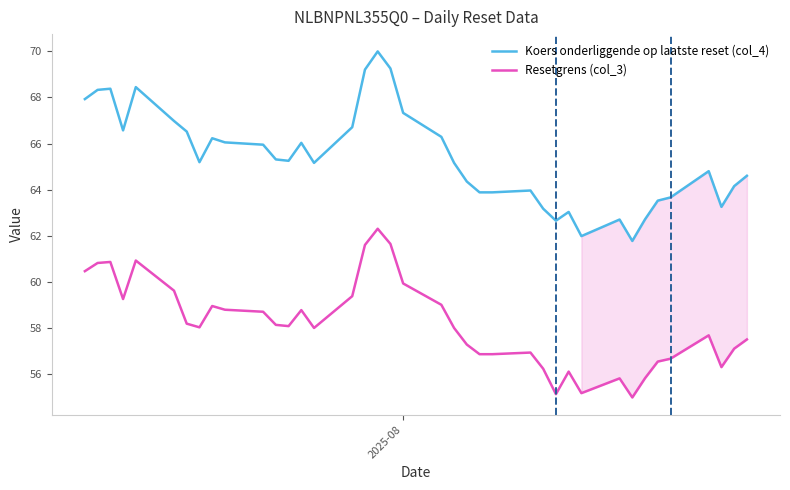

What is the value of the Koers onderliggende op laatste reset (col_4) point at the 13th from the left?

65.2